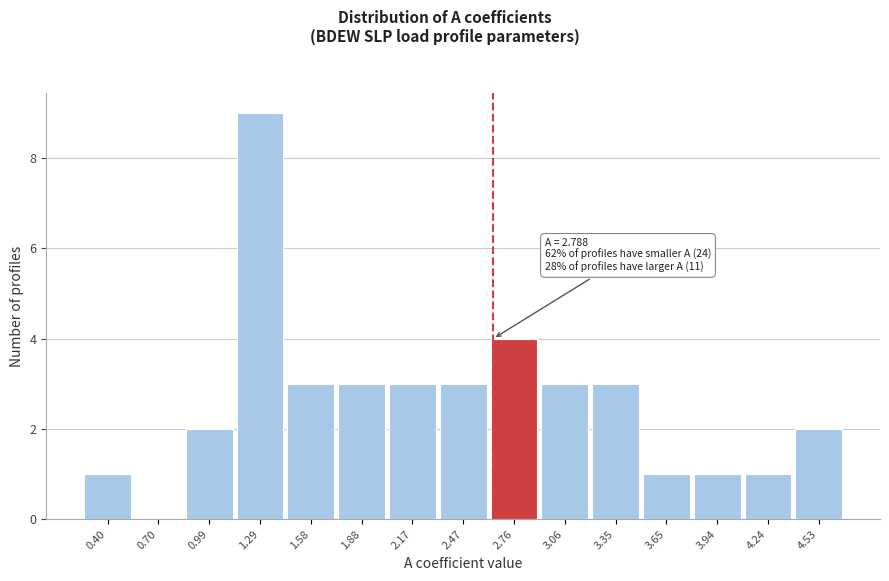

Reading left to right, list all the values displayed in this chart.

0.40=1	0.70=0	0.99=2	1.29=9	1.58=3	1.88=3	2.17=3	2.47=3	2.76=4	3.06=3	3.35=3	3.65=1	3.94=1	4.24=1	4.53=2